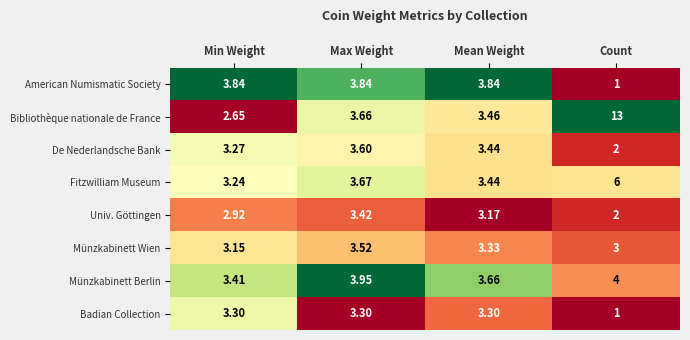

Which series has the largest range (max minus min)?

Bibliothèque nationale de France